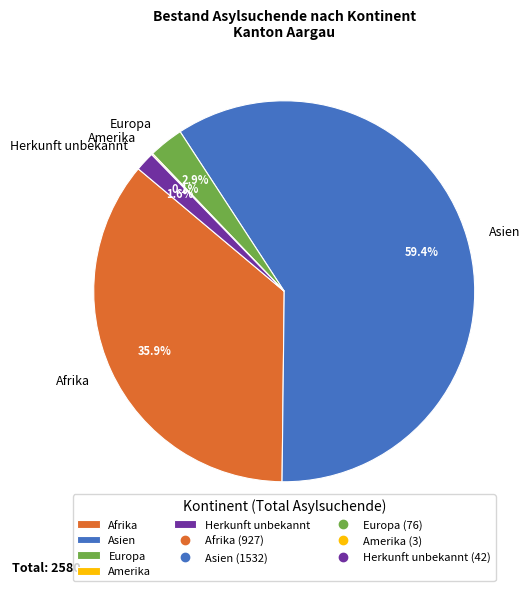

True or false: Herkunft unbekannt accounts for 2% of the total.

True